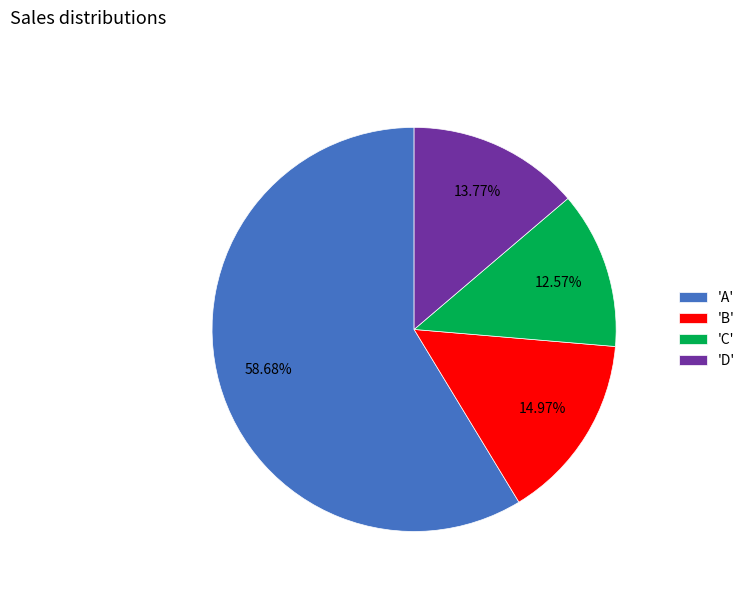

Is 'B' the majority of the pie?

No